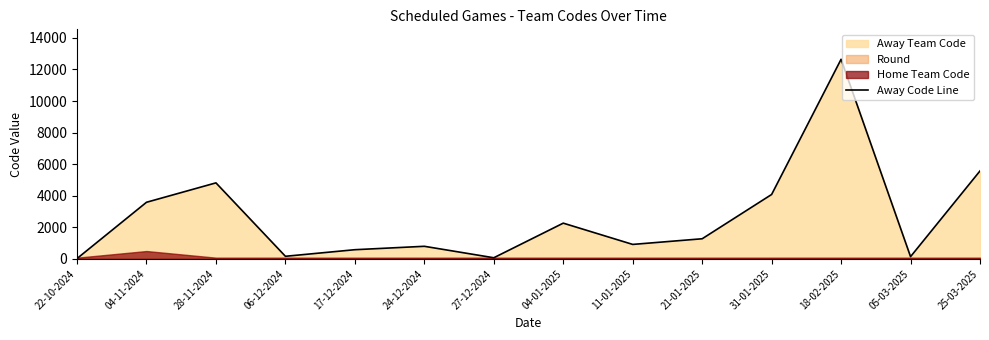

List the labels in order of value, largest first.

18-02-2025, 25-03-2025, 28-11-2024, 31-01-2025, 04-11-2024, 04-01-2025, 21-01-2025, 11-01-2025, 24-12-2024, 17-12-2024, 06-12-2024, 05-03-2025, 27-12-2024, 22-10-2024